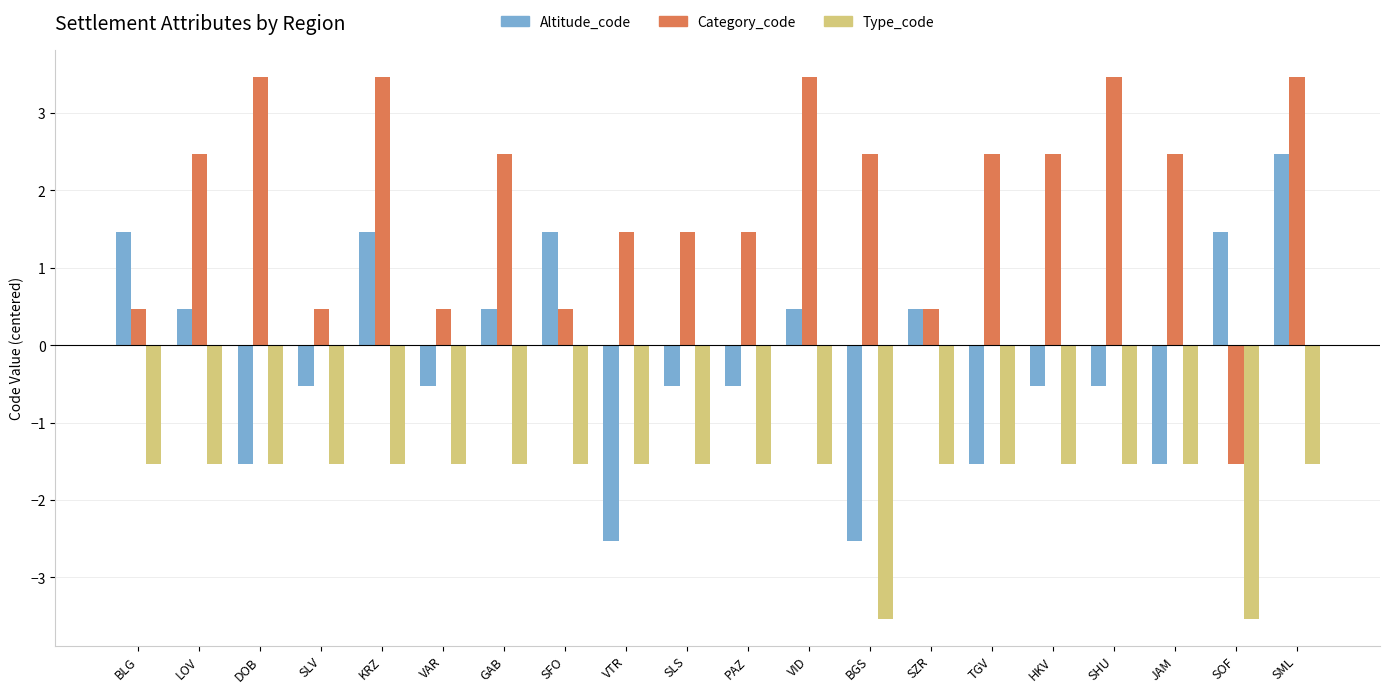

Reading left to right, list all the values displayed in this chart.

Altitude_code: BLG=1.5	LOV=0.5	DOB=-1.5	SLV=-0.5	KRZ=1.5	VAR=-0.5	GAB=0.5	SFO=1.5	VTR=-2.5	SLS=-0.5	PAZ=-0.5	VID=0.5	BGS=-2.5	SZR=0.5	TGV=-1.5	HKV=-0.5	SHU=-0.5	JAM=-1.5	SOF=1.5	SML=2.5
Category_code: BLG=0.5	LOV=2.5	DOB=3.5	SLV=0.5	KRZ=3.5	VAR=0.5	GAB=2.5	SFO=0.5	VTR=1.5	SLS=1.5	PAZ=1.5	VID=3.5	BGS=2.5	SZR=0.5	TGV=2.5	HKV=2.5	SHU=3.5	JAM=2.5	SOF=-1.5	SML=3.5
Type_code: BLG=-1.5	LOV=-1.5	DOB=-1.5	SLV=-1.5	KRZ=-1.5	VAR=-1.5	GAB=-1.5	SFO=-1.5	VTR=-1.5	SLS=-1.5	PAZ=-1.5	VID=-1.5	BGS=-3.5	SZR=-1.5	TGV=-1.5	HKV=-1.5	SHU=-1.5	JAM=-1.5	SOF=-3.5	SML=-1.5